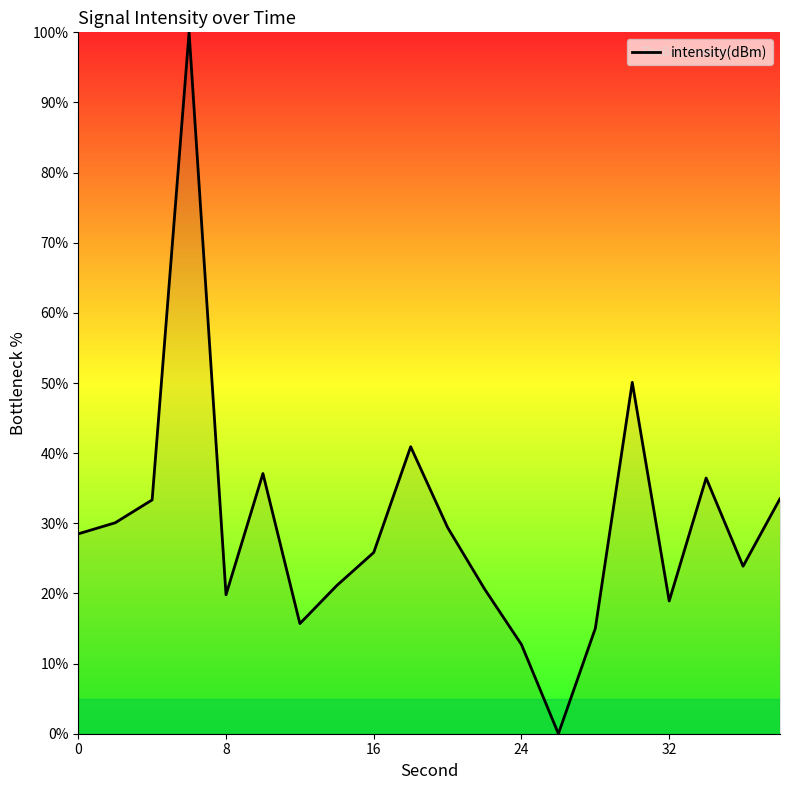

What is the greatest value displayed?

100.0